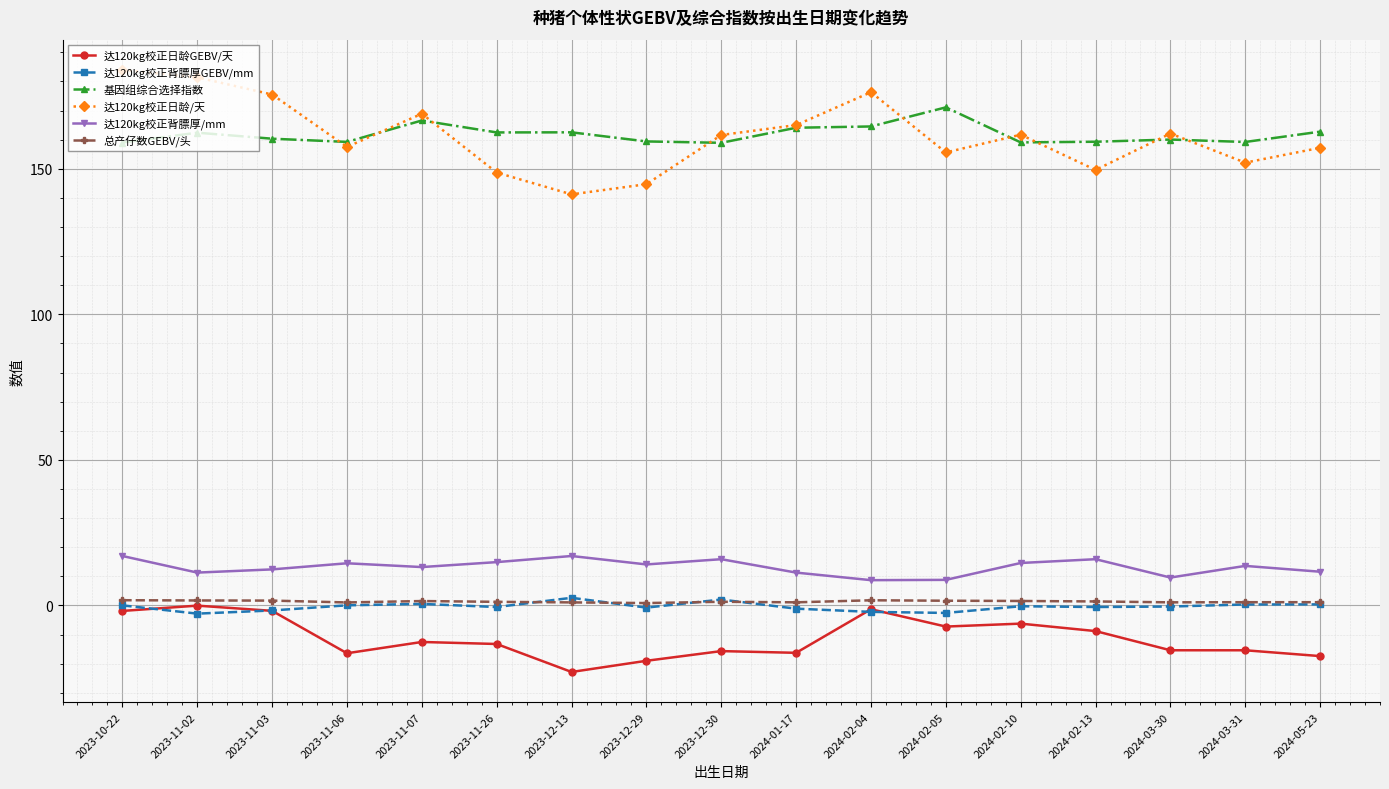

The value of 达120kg校正背膘厚/mm at 2024-02-10 is 14.6. True or false?

True